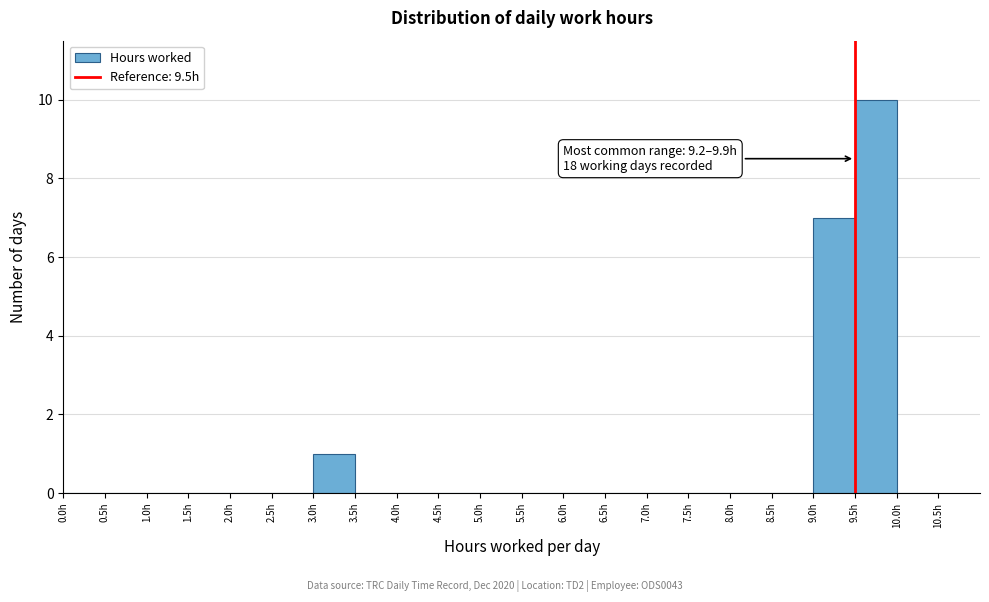

Over which range of the x-axis is the bar tallest?

9.5 to 10.0